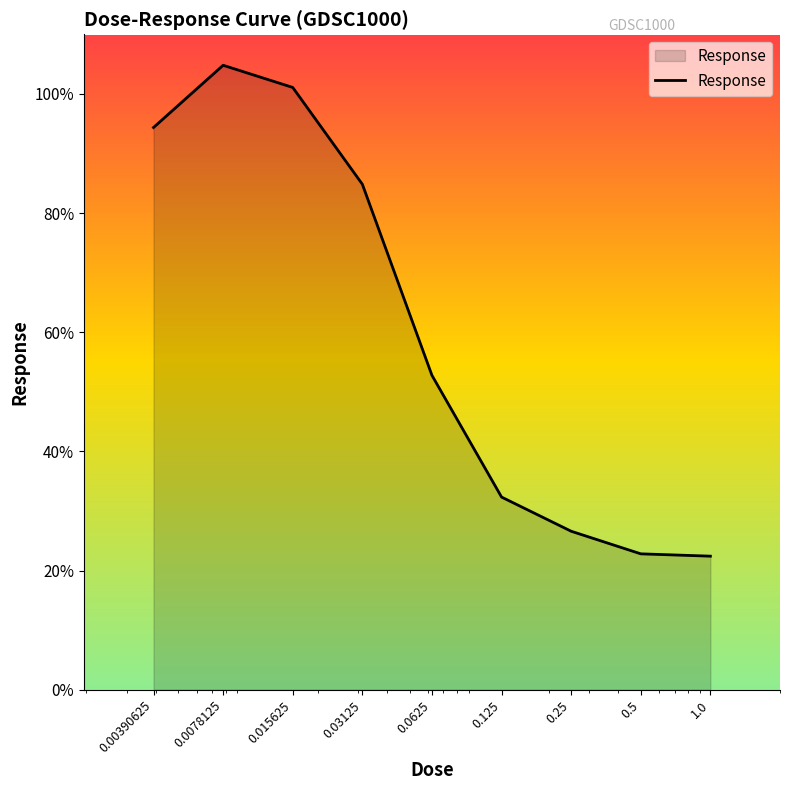

What is the minimum value shown in the chart?

22.4